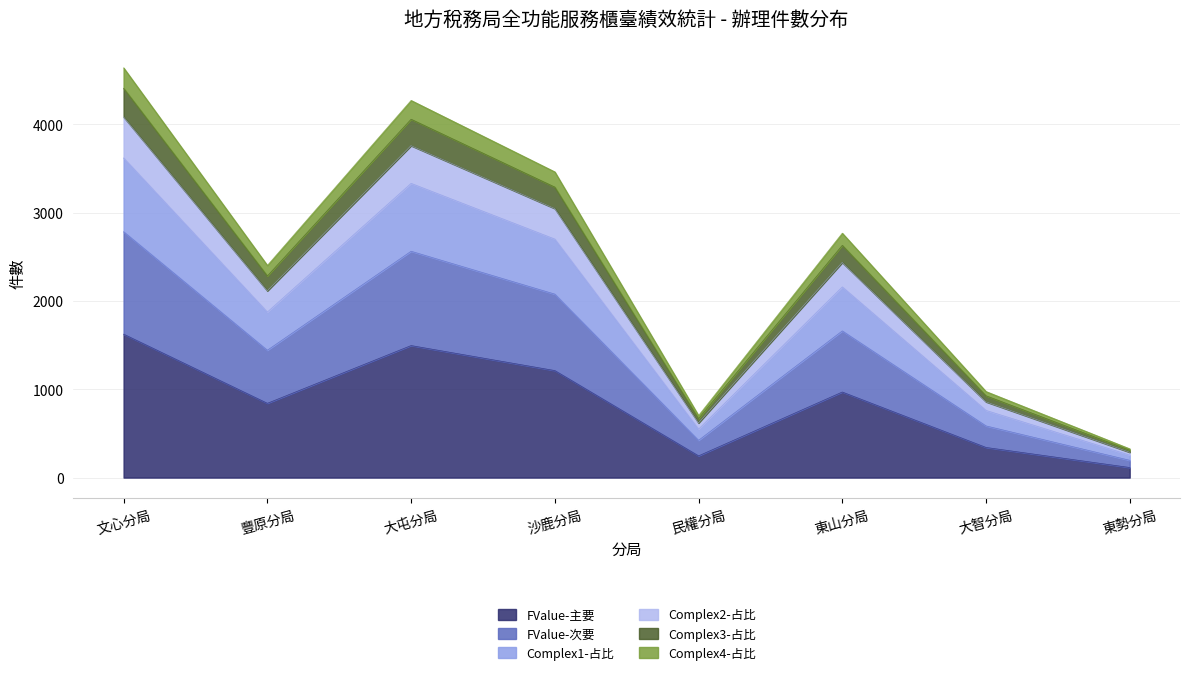

Does the chart have visible grid lines?

Yes